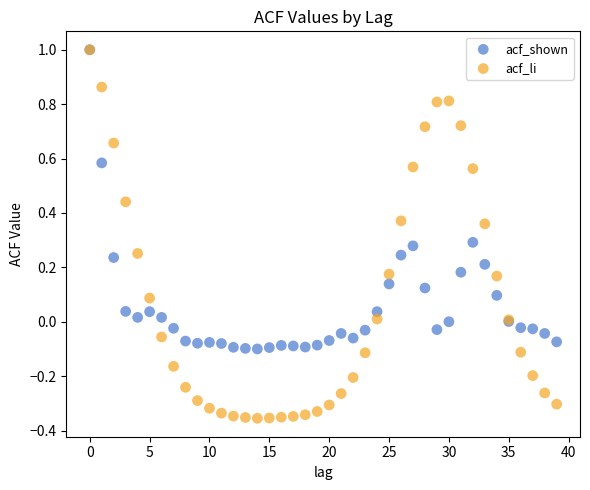

What are all the series names shown in the legend?

acf_shown, acf_li